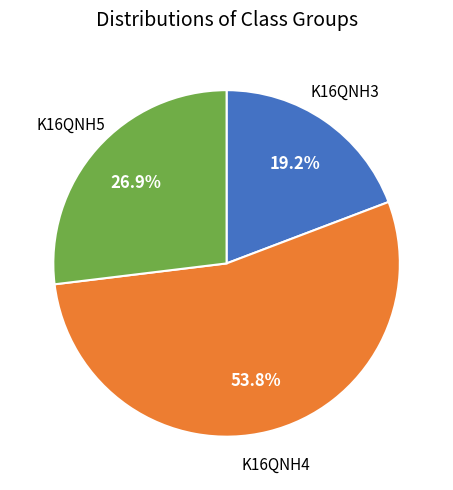

Is there a majority slice in this chart?

Yes